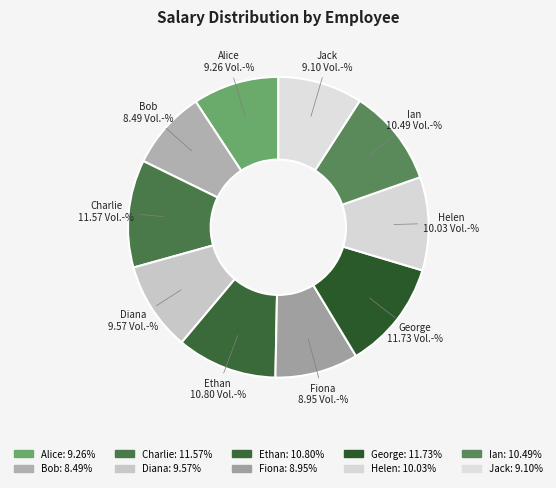

Does Fiona account for over 50% of the chart?

No